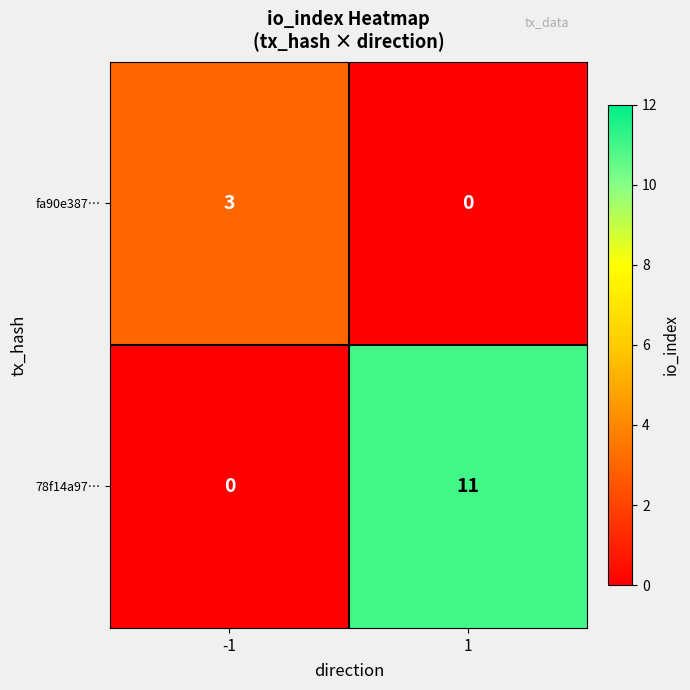

How many distinct data groups are displayed?

2